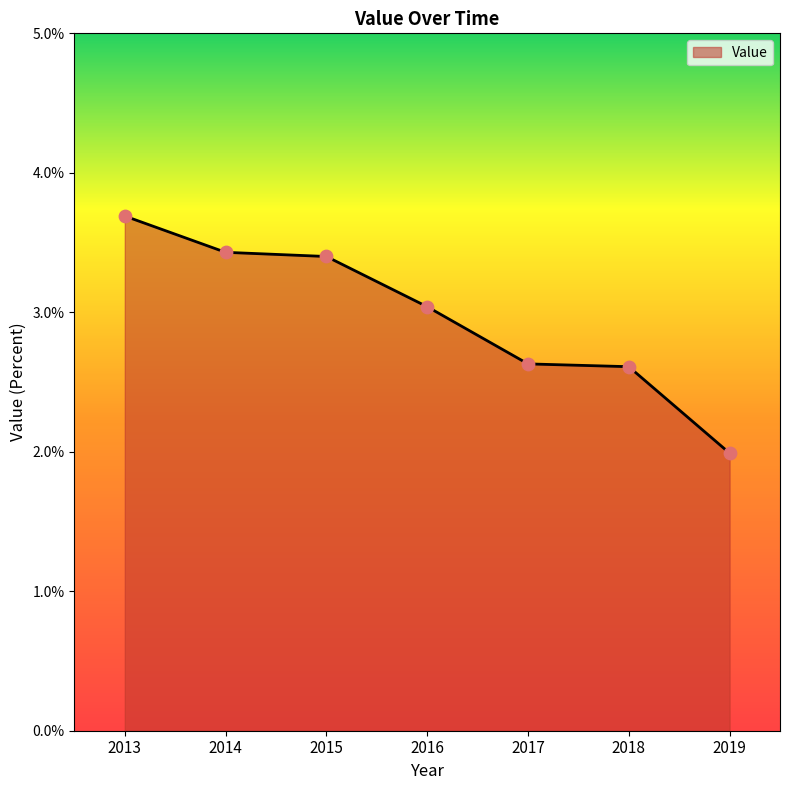

What is the change in value from 2016 to 2018?

-0.4